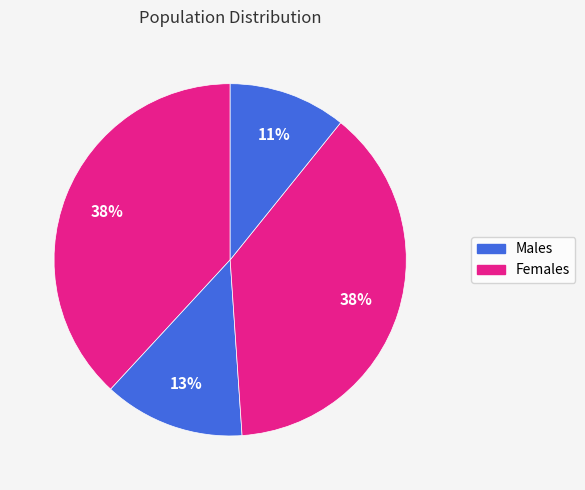

How many segments does this pie chart have?

4